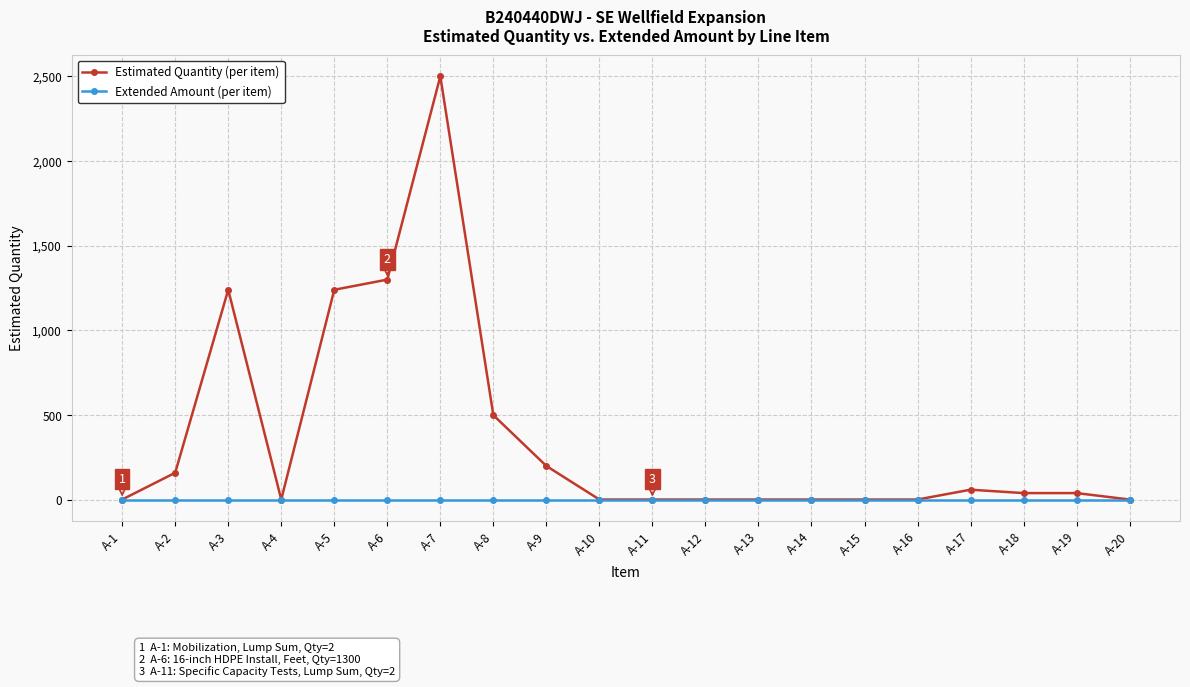

Reading left to right, transcribe all the data shown in this chart.

Estimated Quantity (per item): A-1=2	A-2=160	A-3=1240	A-4=2	A-5=1240	A-6=1300	A-7=2500	A-8=500	A-9=200	A-10=2	A-11=2	A-12=2	A-13=2	A-14=2	A-15=2	A-16=2	A-17=60	A-18=40	A-19=40	A-20=2
Extended Amount (per item): A-1=0	A-2=0	A-3=0	A-4=0	A-5=0	A-6=0	A-7=0	A-8=0	A-9=0	A-10=0	A-11=0	A-12=0	A-13=0	A-14=0	A-15=0	A-16=0	A-17=0	A-18=0	A-19=0	A-20=0